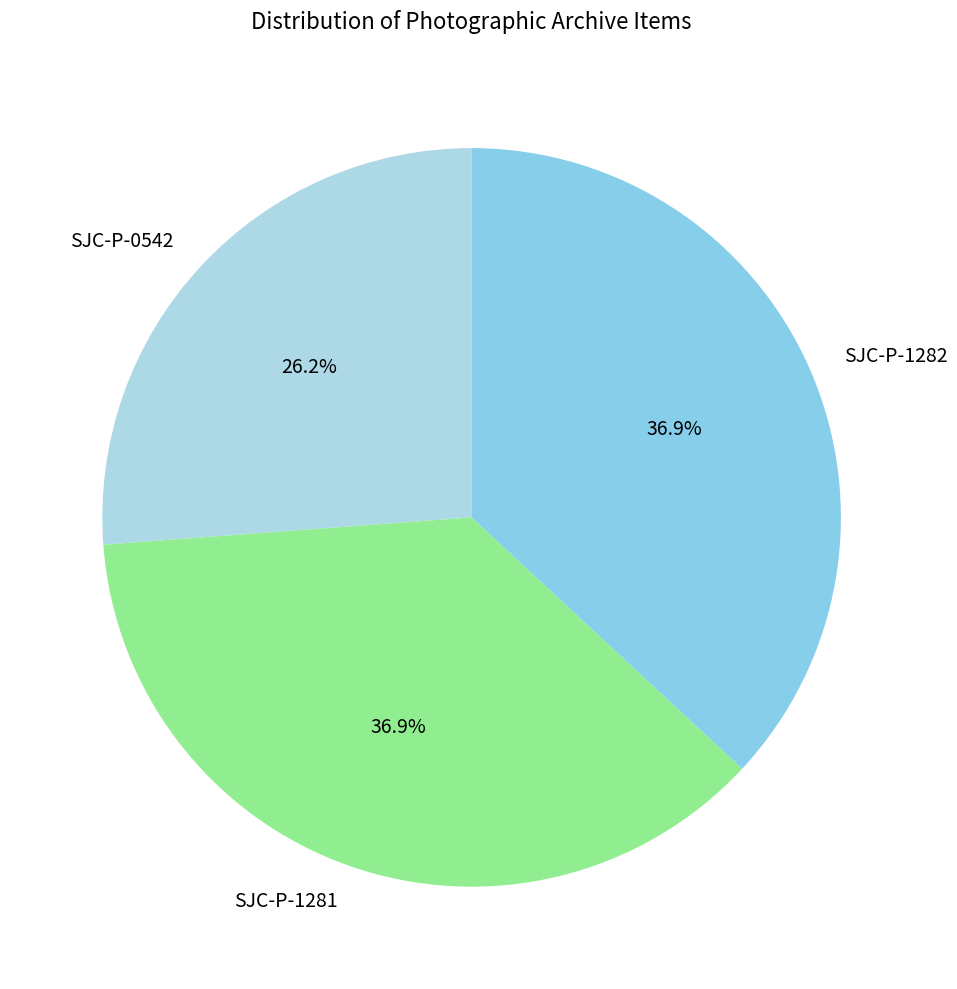

Which slice is the smallest?

SJC-P-0542